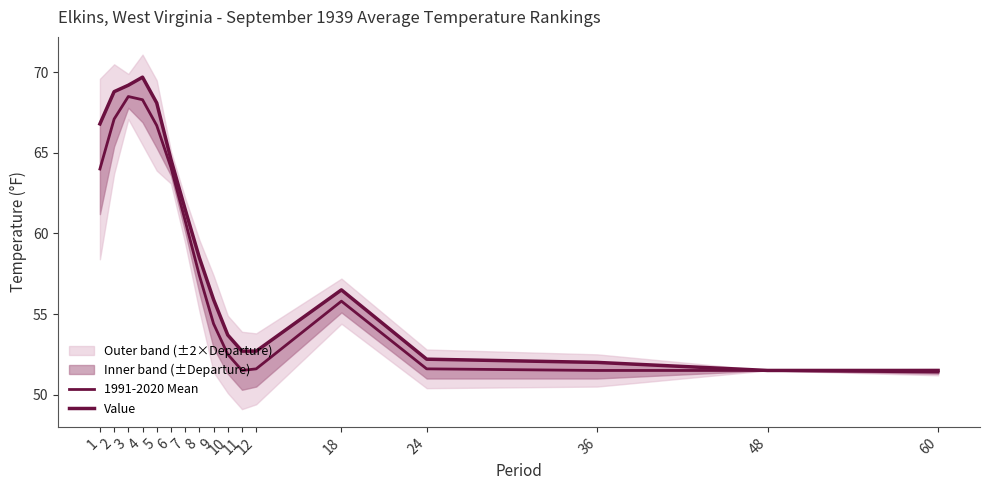

At which label is 1991-2020 Mean closest to 59?

8